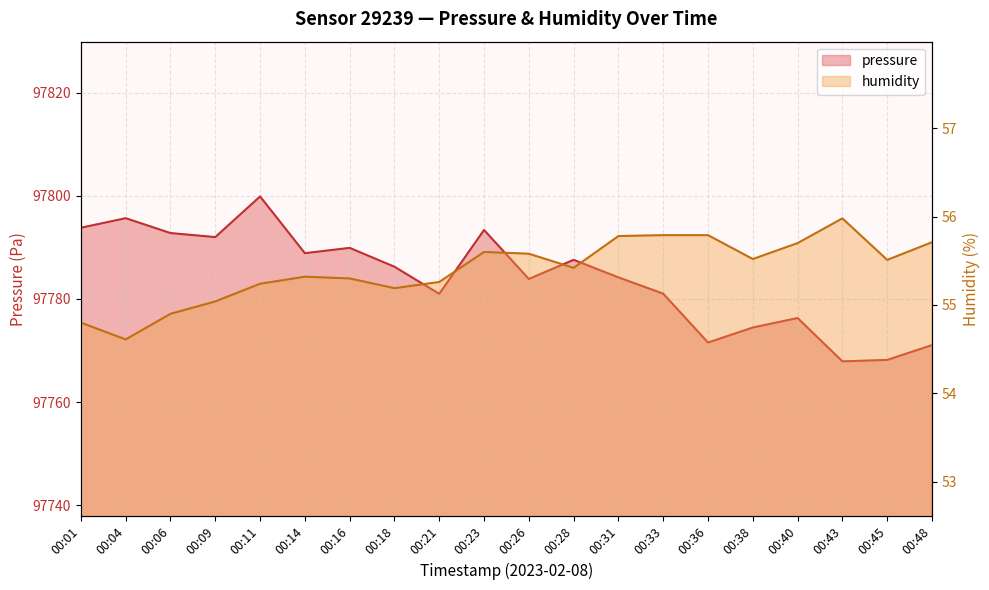

What is the difference between the second highest and second lowest values in the humidity series?

1.0